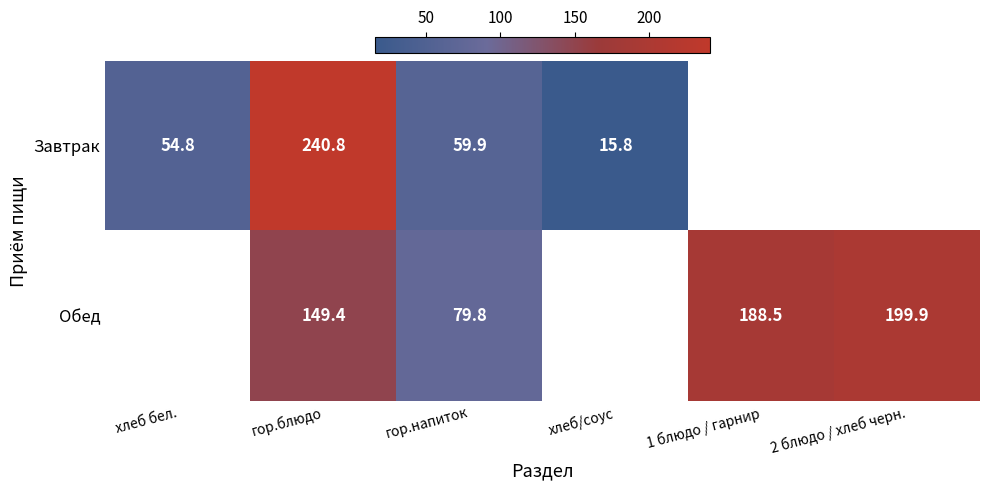

What is the total value across all series at гор.блюдо?

390.2